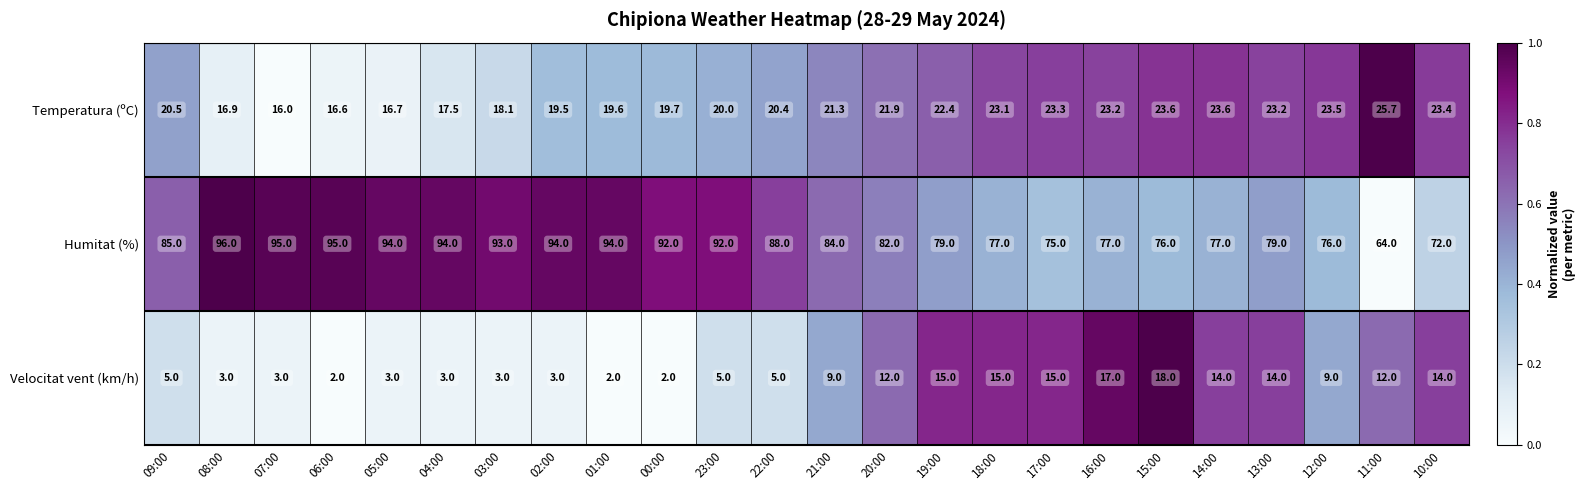

Which series has the largest total across all categories?

Humitat (%)